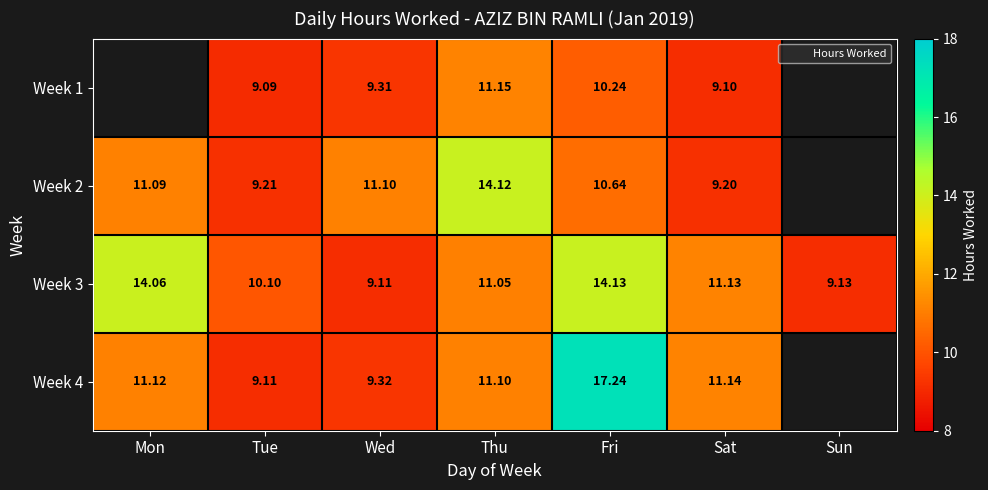

What is the total value across all series at Thu?

47.4